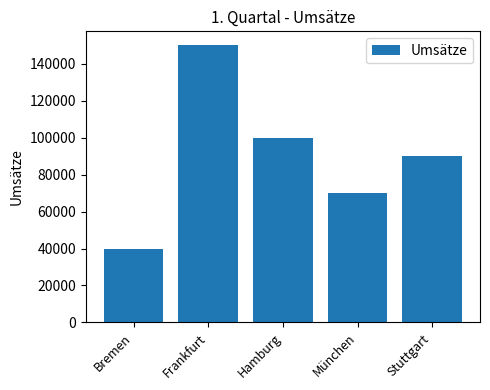

Between Bremen and Stuttgart, which is larger?

Stuttgart